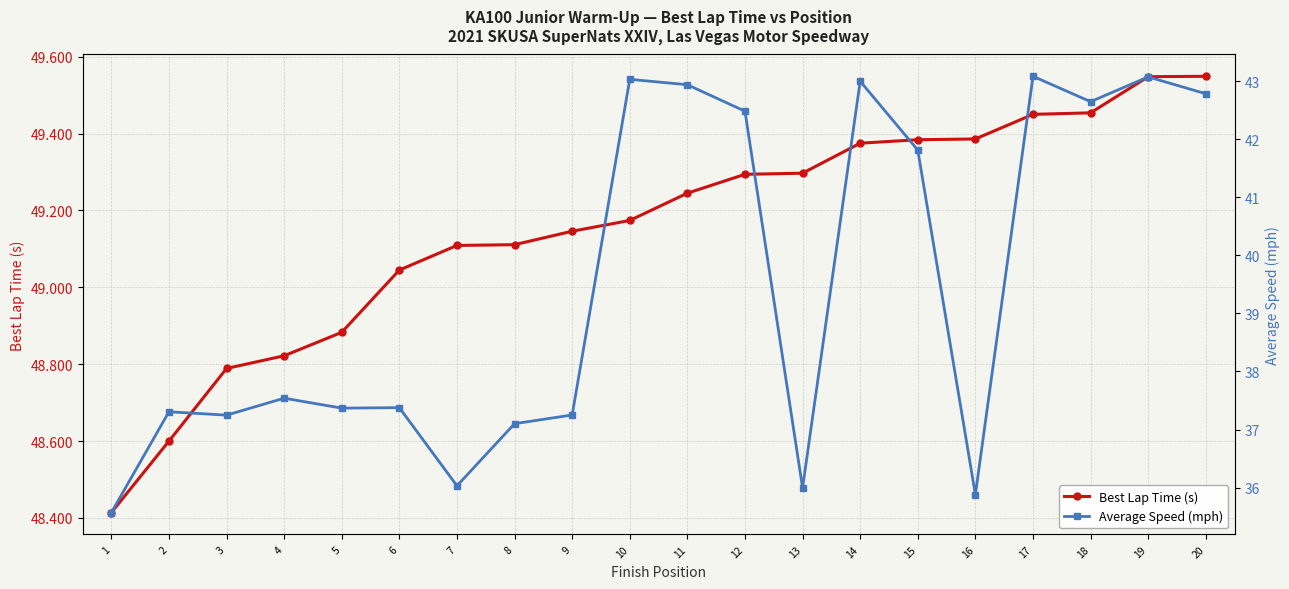

Does the chart have visible grid lines?

Yes